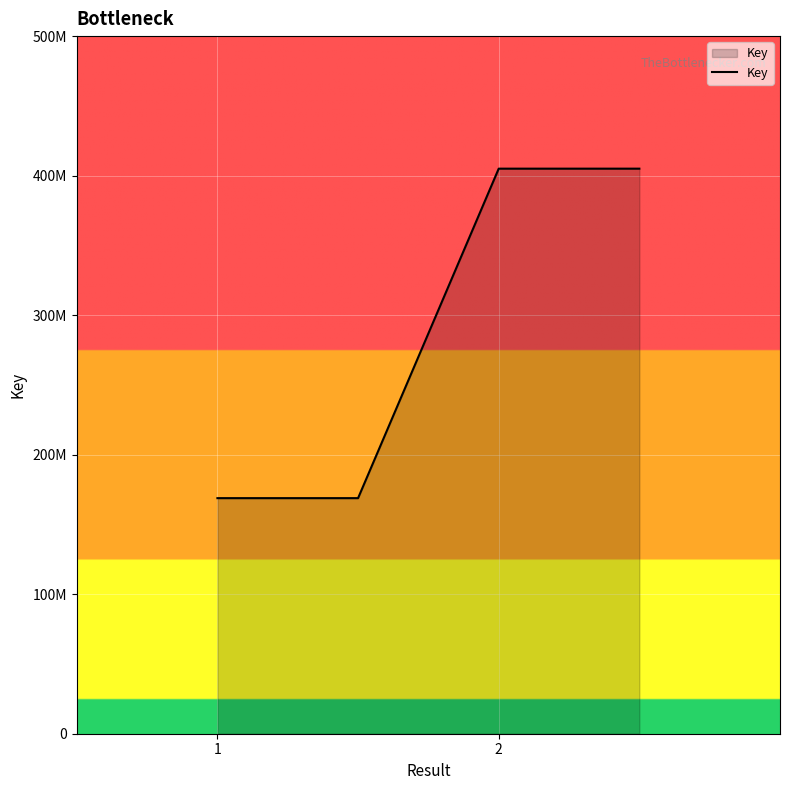

Reading left to right, transcribe all the data shown in this chart.

168847830	168847830	404999352	404999352